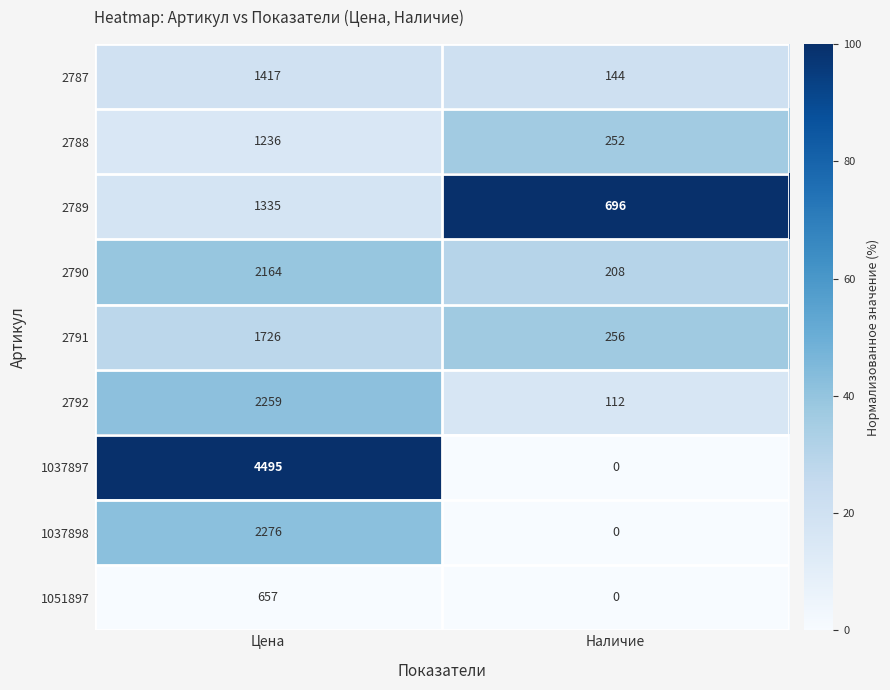

Rank the series by their maximum value, from highest to lowest.

1037897, 1037898, 2792, 2790, 2791, 2787, 2789, 2788, 1051897